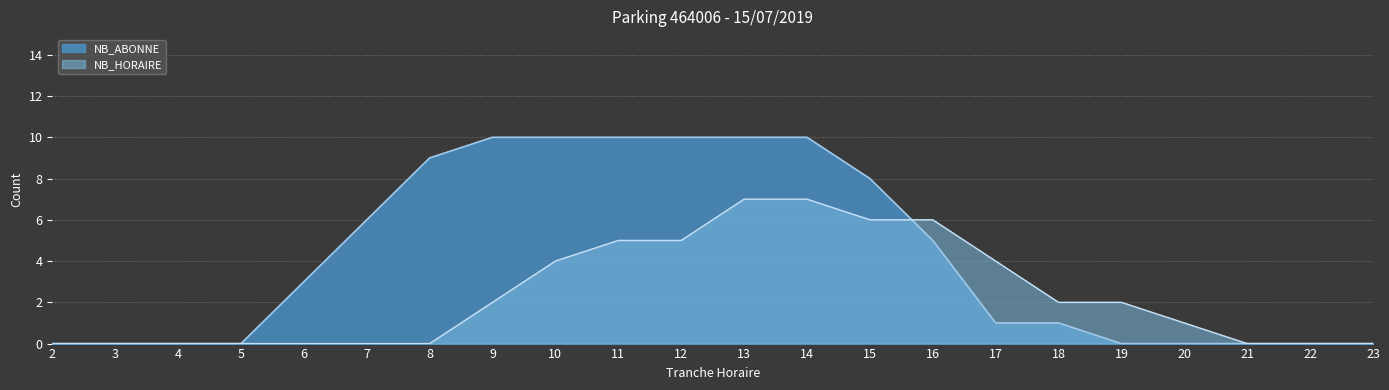

True or false: NB_ABONNE has more than 0 points higher than both neighbors.

False